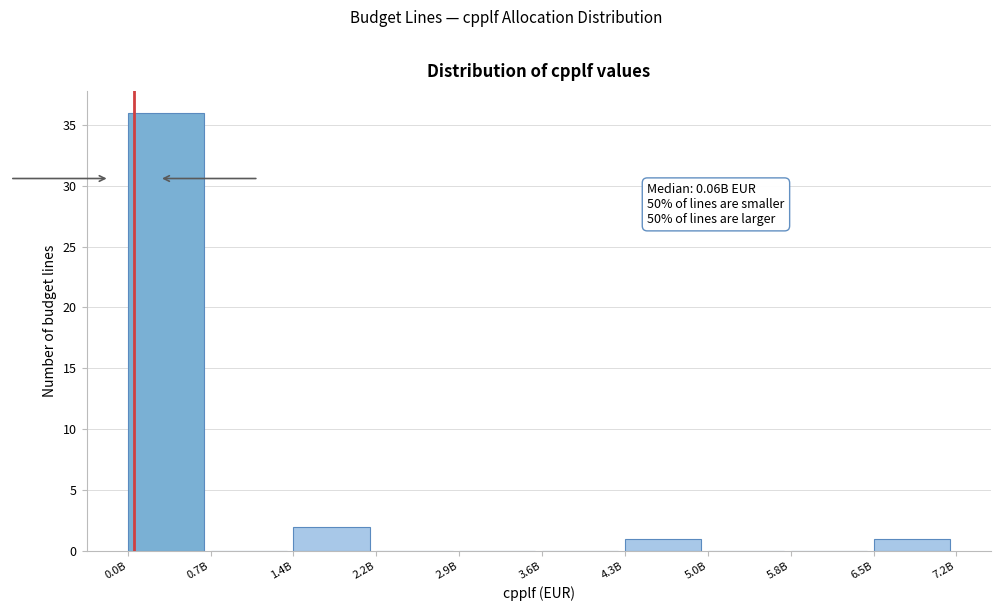

Reading right to left, list all the values displayed in this chart.

6.5B=1	5.8B=0	5.0B=0	4.3B=1	3.6B=0	2.9B=0	2.2B=0	1.4B=2	0.7B=0	0.0B=36